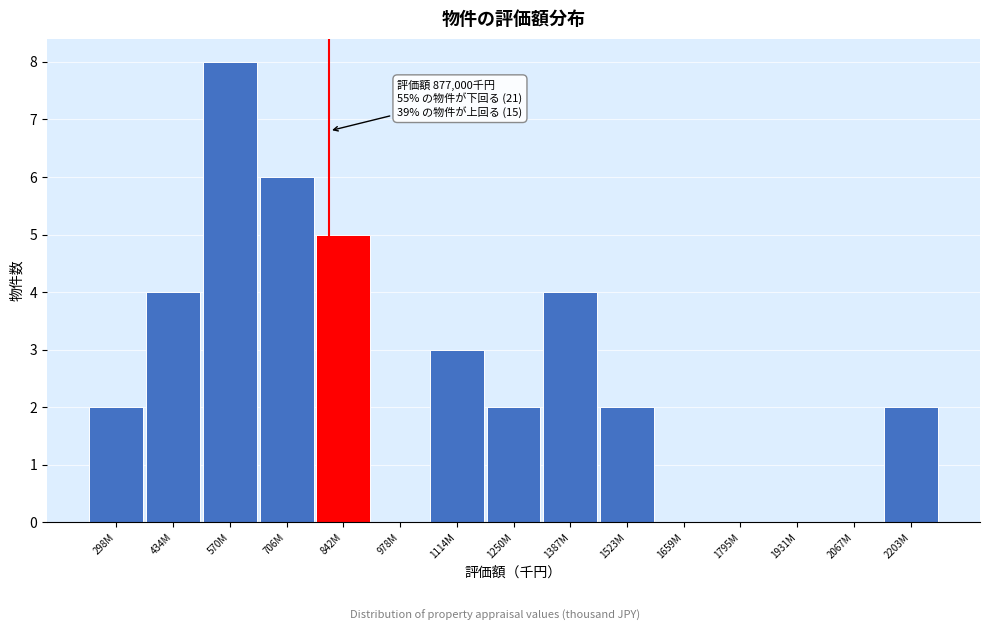

Reading right to left, extract all data points from this chart.

2203M=2	2067M=0	1931M=0	1795M=0	1659M=0	1523M=2	1387M=4	1250M=2	1114M=3	978M=0	842M=5	706M=6	570M=8	434M=4	298M=2